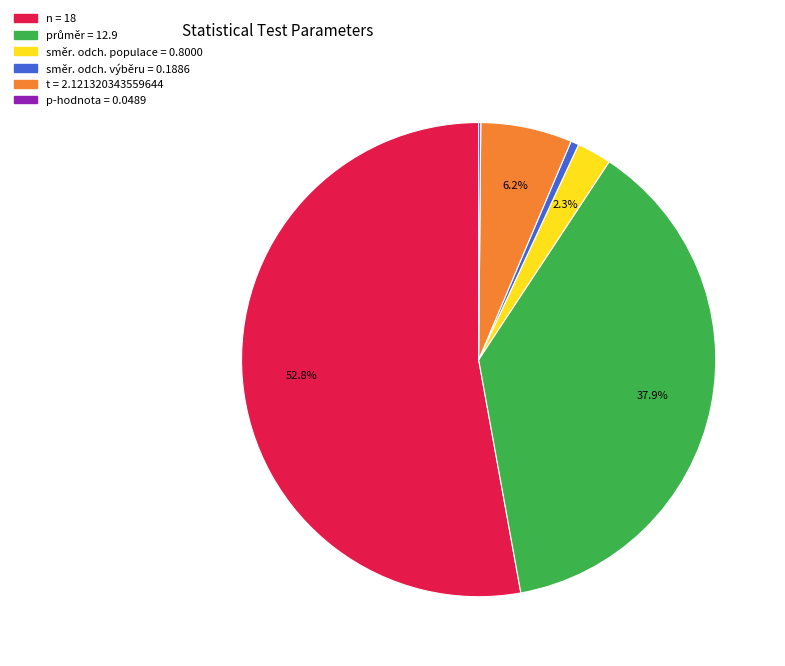

Is the sum of směr. odch. výběru and t greater than half?

No